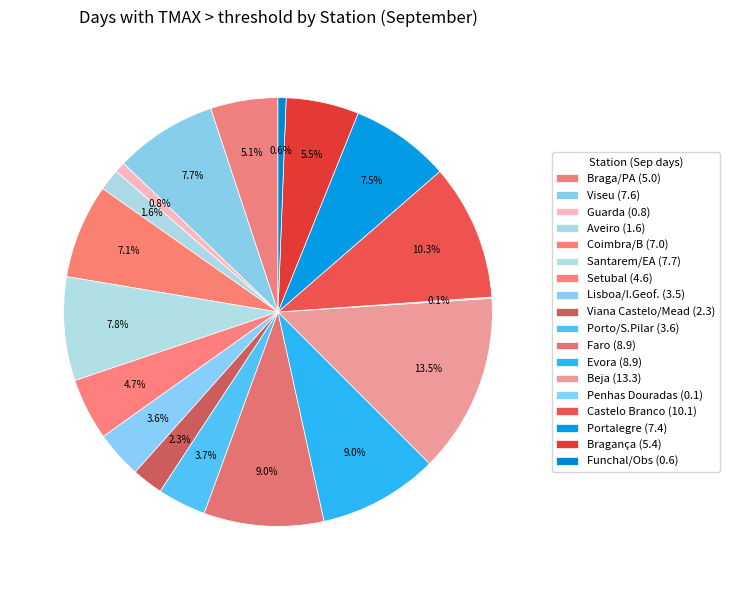

What percentage do Guarda and Porto/S.Pilar together represent?

4.5%